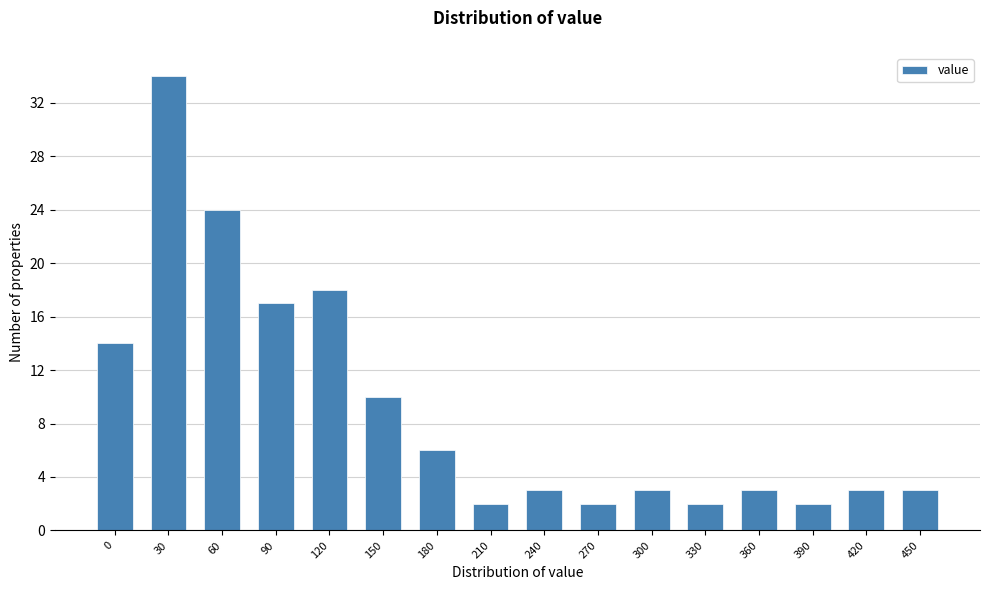

Reading right to left, what are all the values shown in this chart?

3	3	2	3	2	3	2	3	2	6	10	18	17	24	34	14